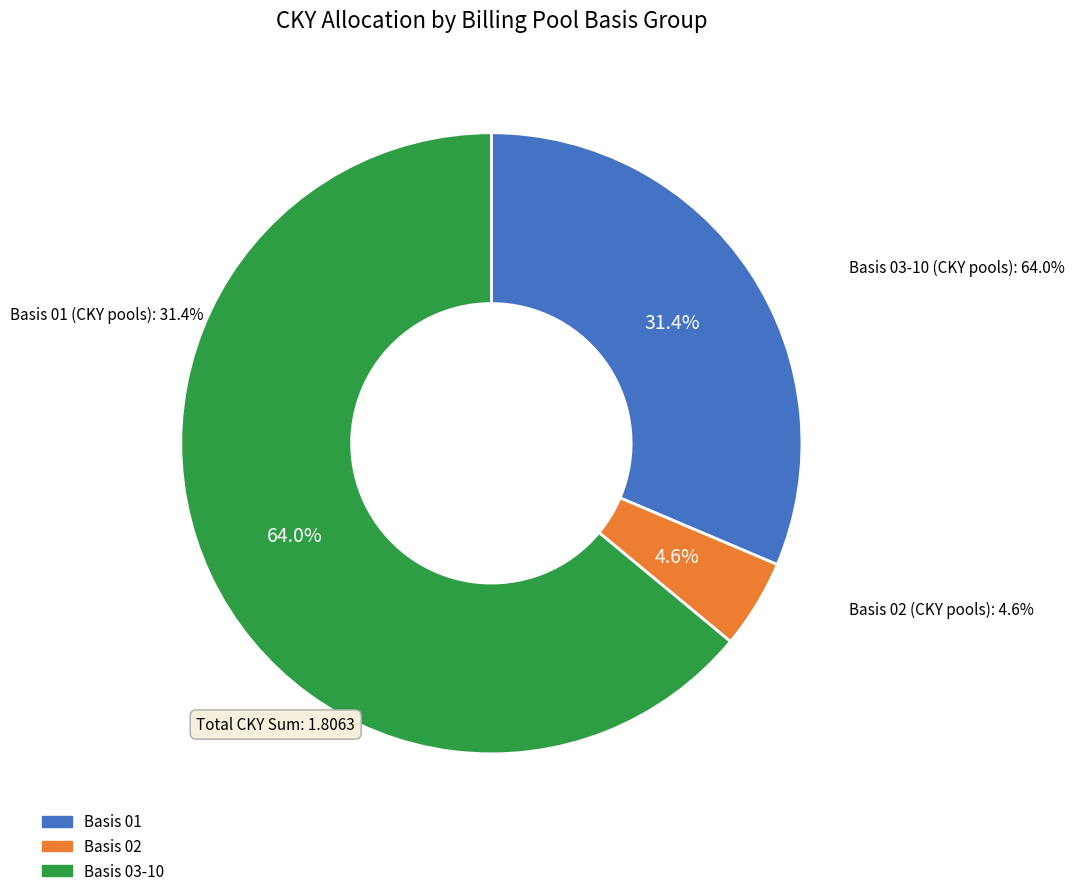

Does ZG account for over 50% of the chart?

No